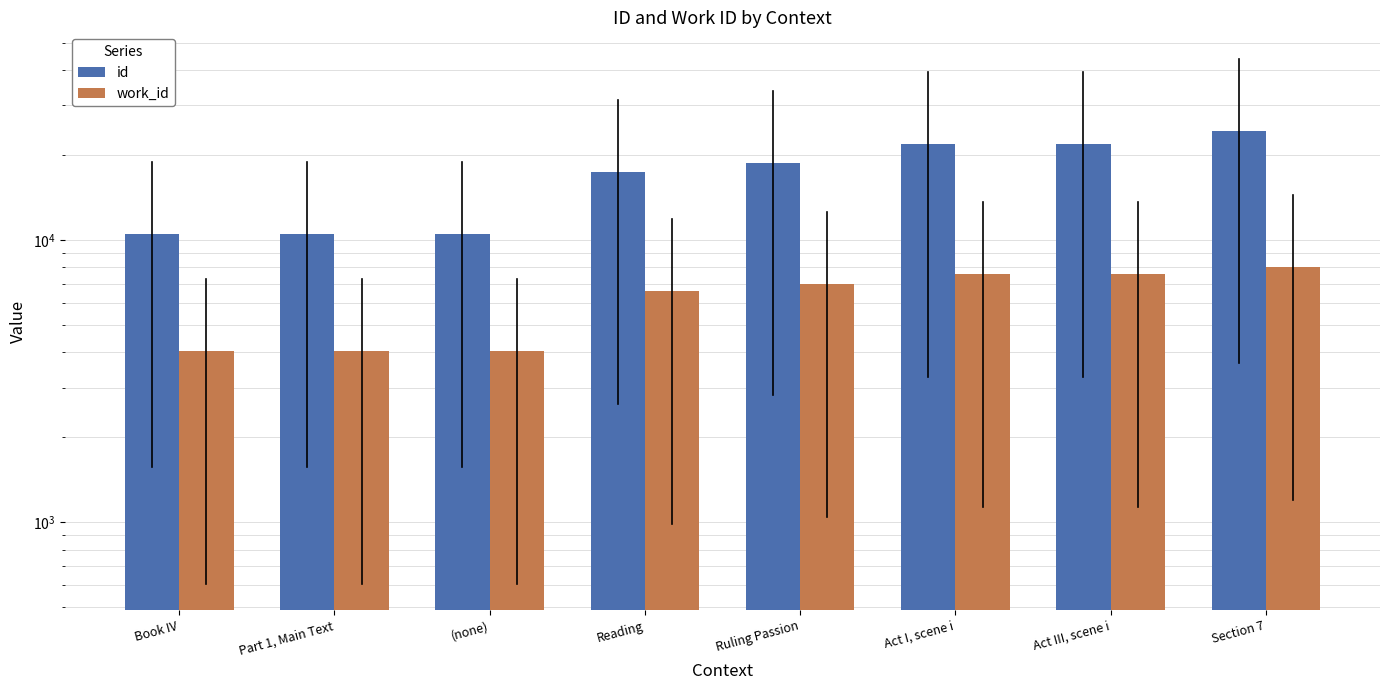

What is the difference between the maximum and second lowest values in the id series?

13905